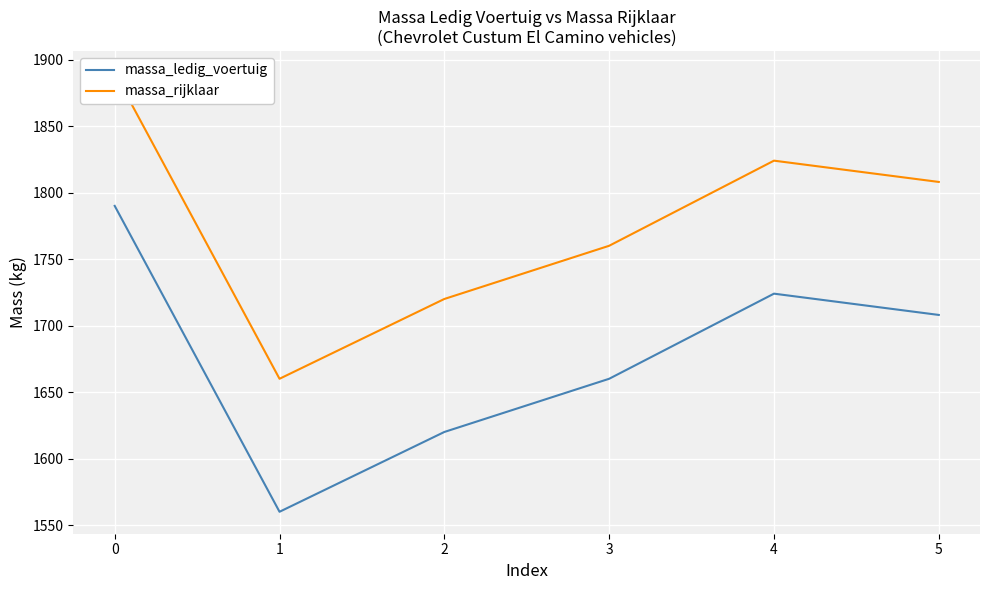

What is the spread (max minus min) of values at 1?

100